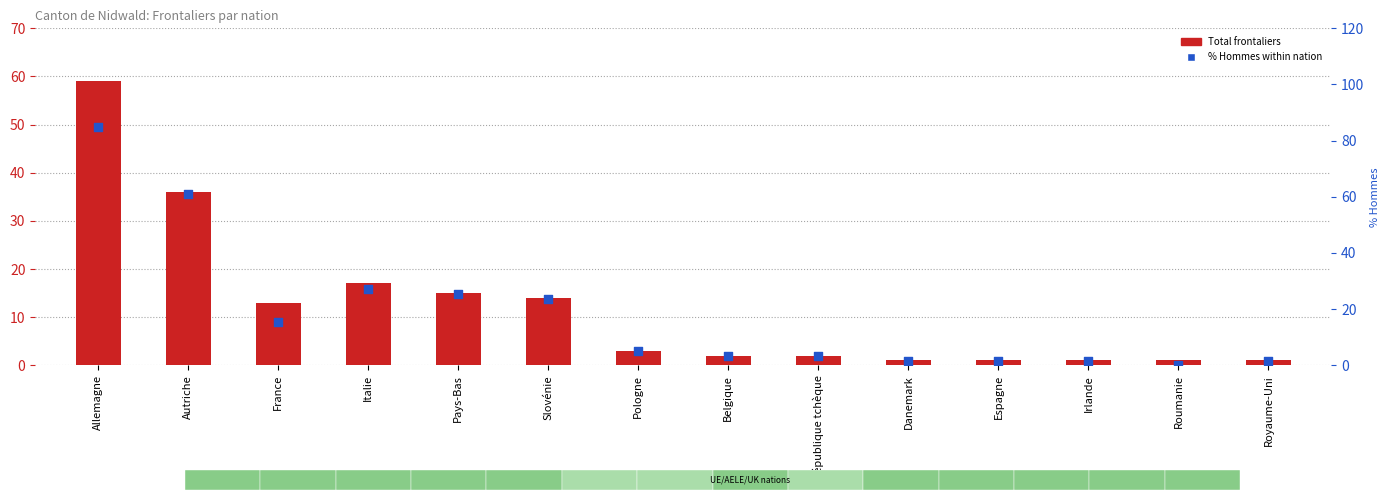

At which category is the sum across all series the highest?

Allemagne